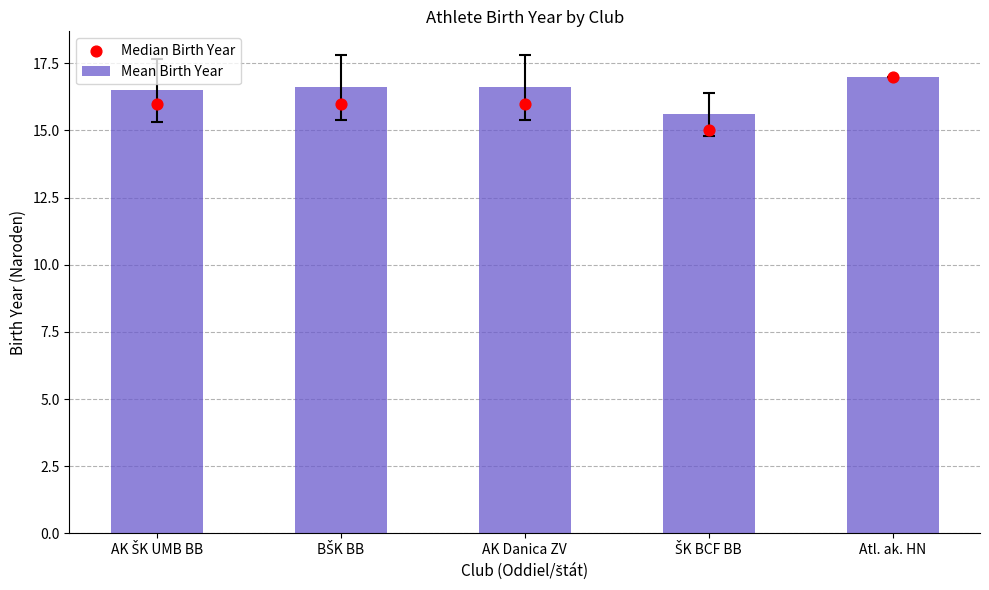

At which category is the sum across all series the highest?

Atl. ak. HN